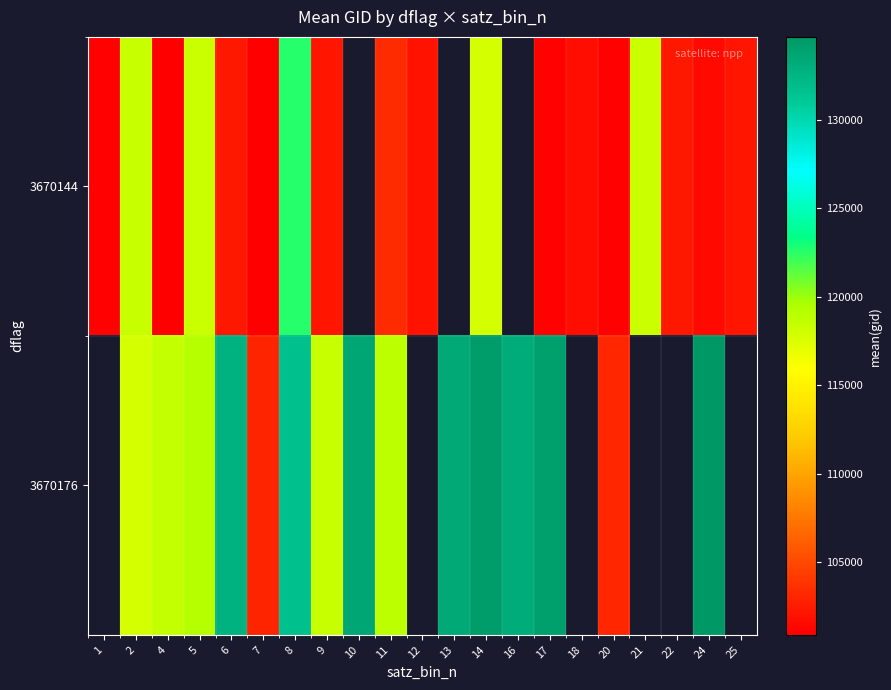

What value does the 3670176 series have at 4?

118478.0